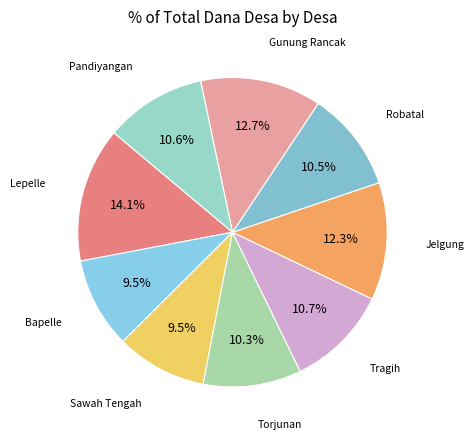

How many segments does this pie chart have?

9